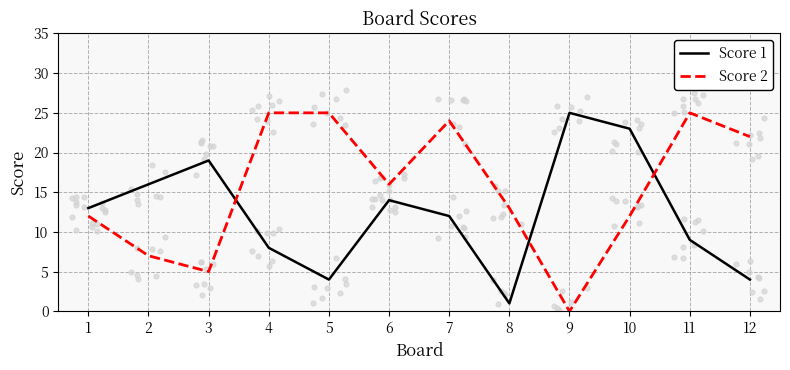

At which category is the sum across all series the highest?

7